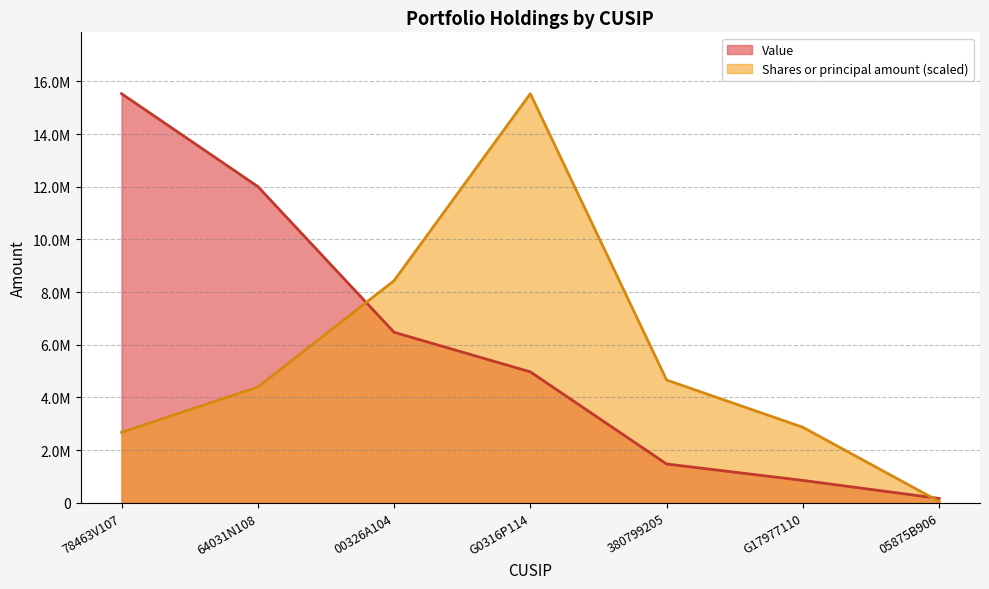

What is the total value across all series at 380799205?

6131500.0